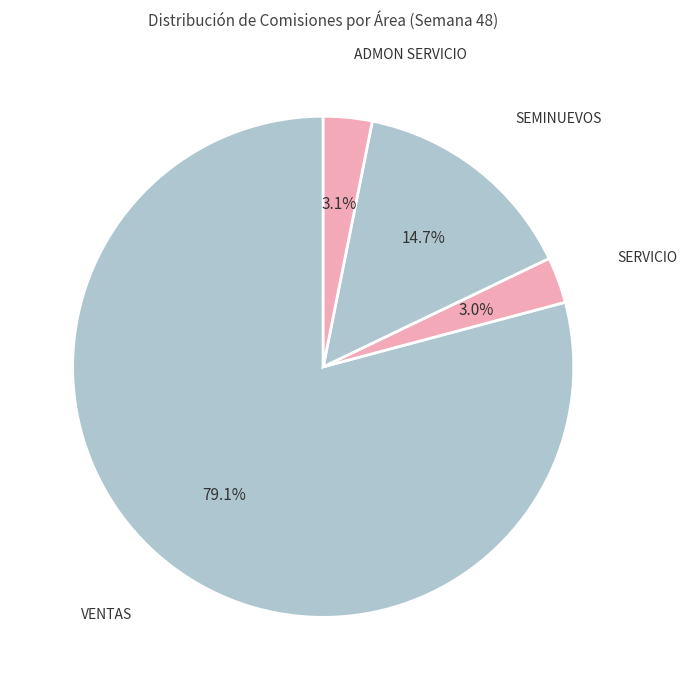

What is the majority slice?

VENTAS